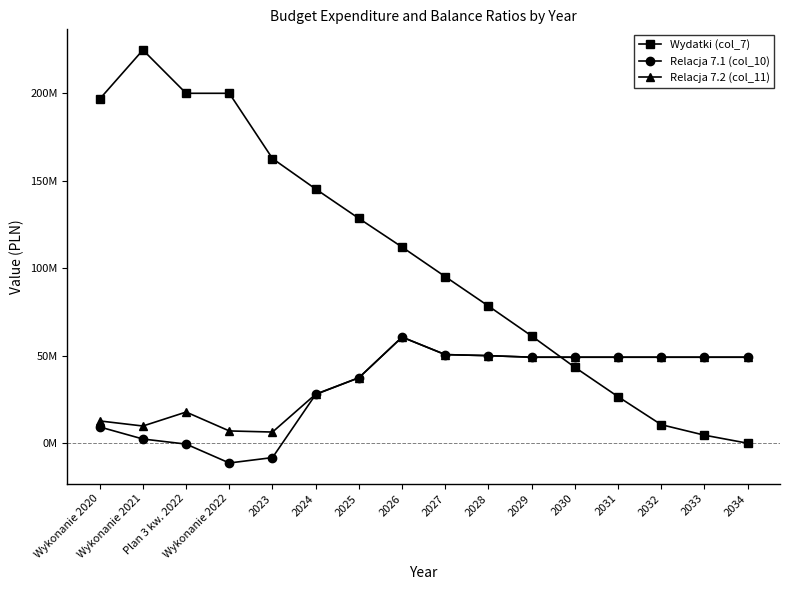

Where do Relacja 7.1 (col_10) and Wydatki (col_7) first cross each other?

2029 and 2030